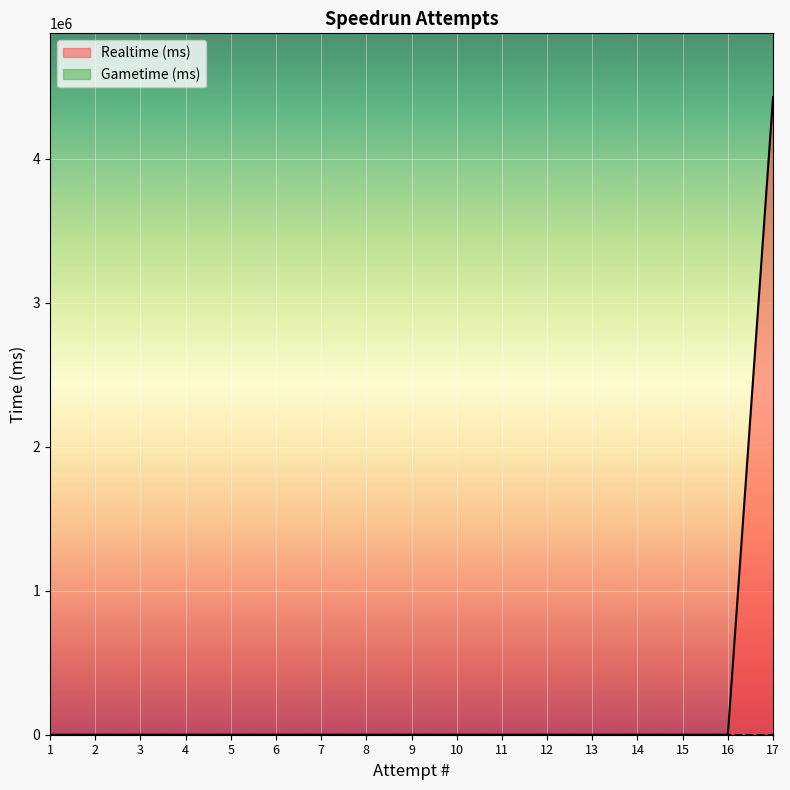

At which label is the value closest to 2214768?

1